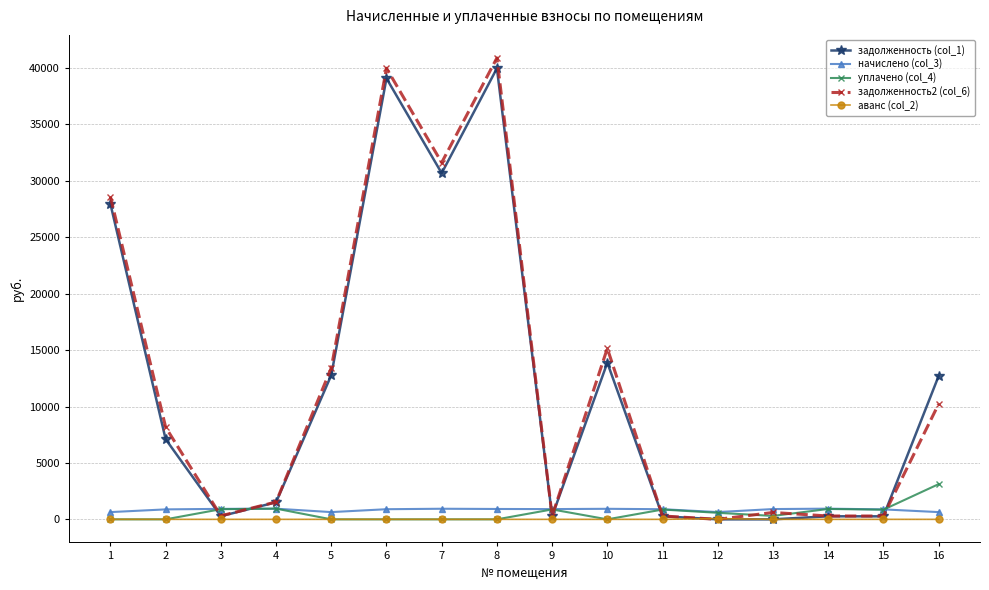

At which category does the chart reach its peak across all series?

8